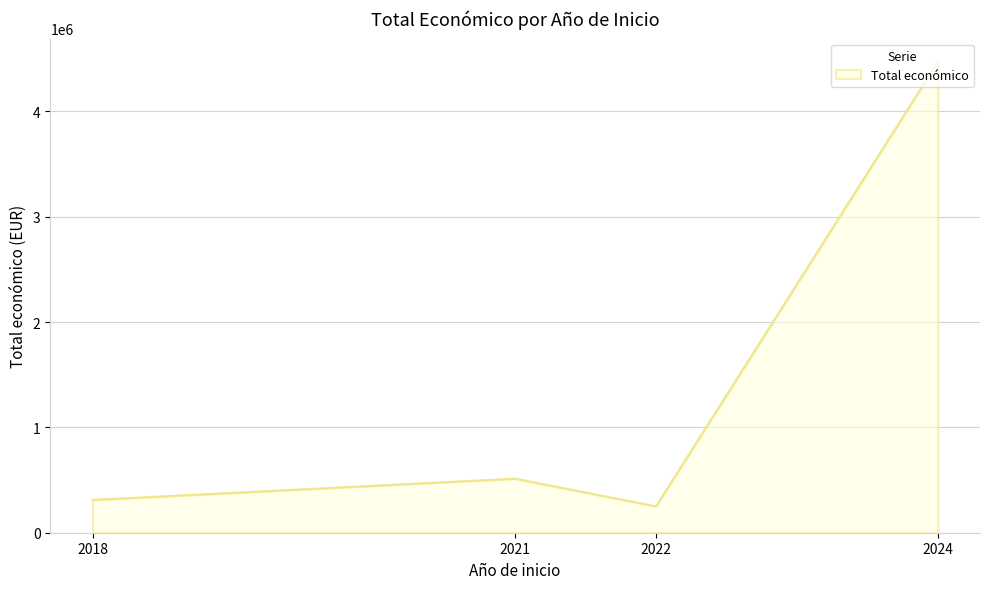

Between 2021 and 2024, which is larger?

2024